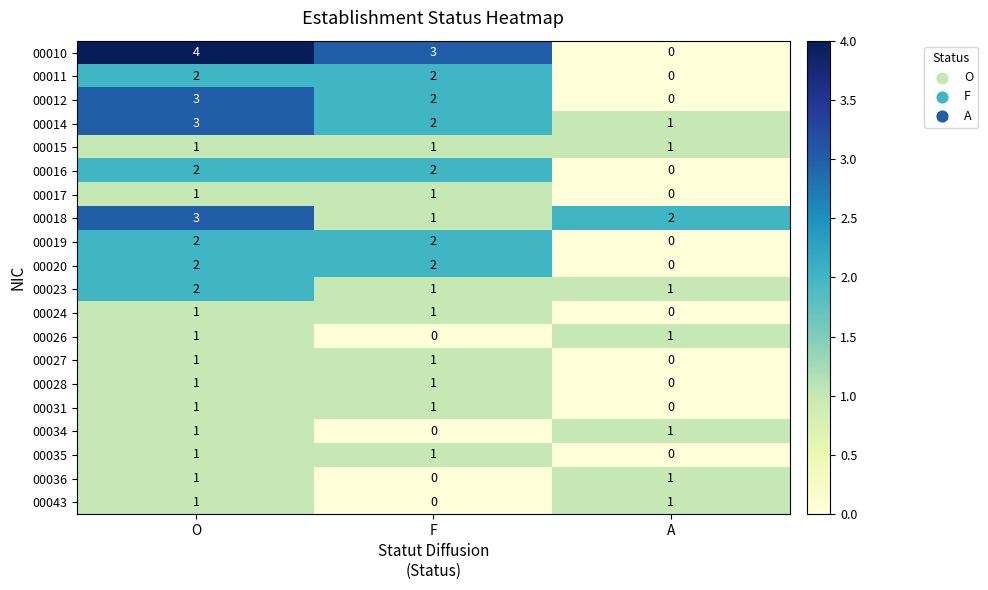

What is the total value across all series at A?

9